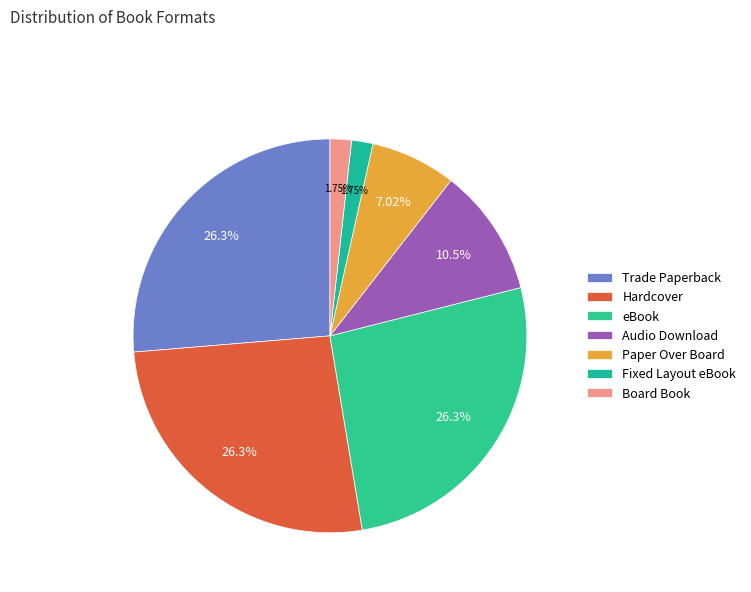

To the nearest percent, what portion does Paper Over Board represent?

7%